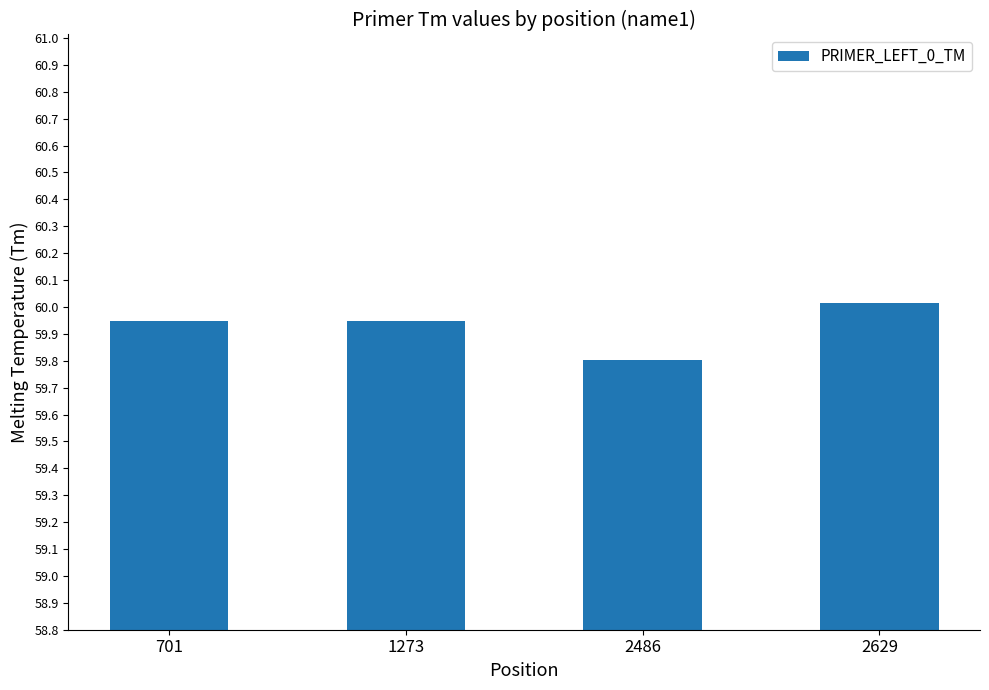

What is the sum of the values at 1273 and 2629?

120.0